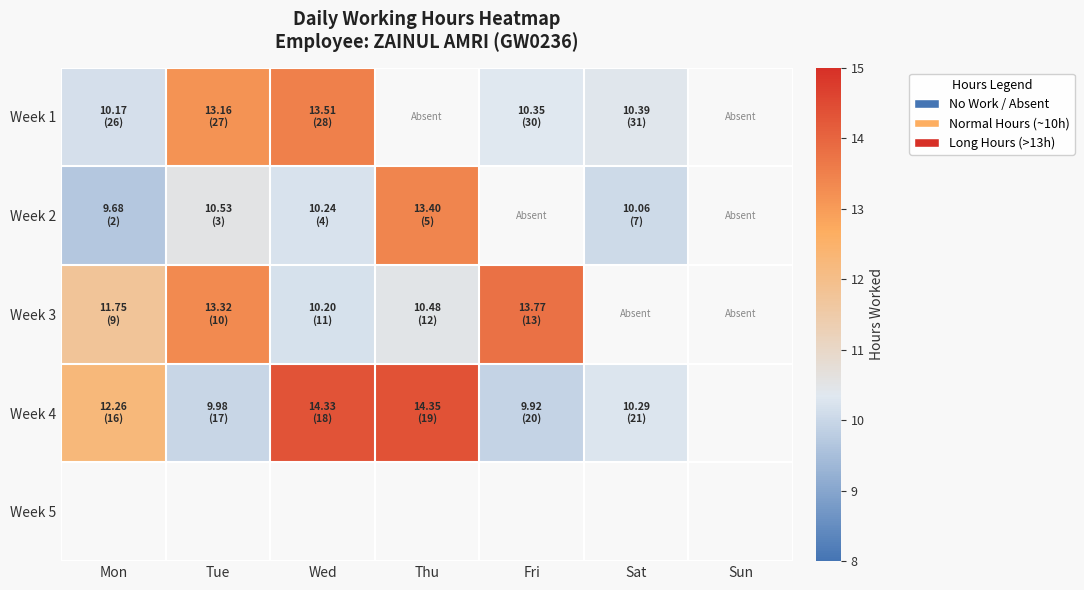

How many values in the Week 3 series are below 13?

3